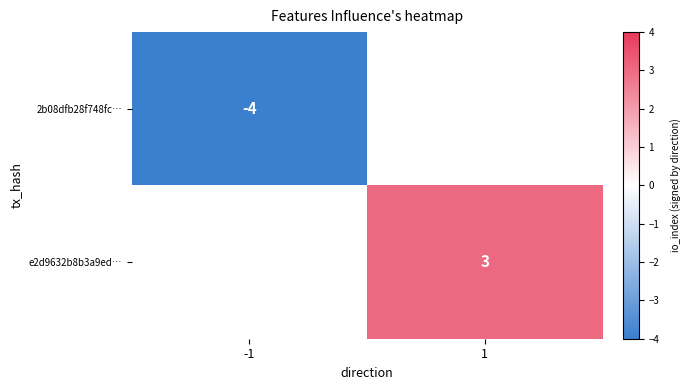

The e2d9632b8b3a9ed… series shows 4 at 1. True or false?

False